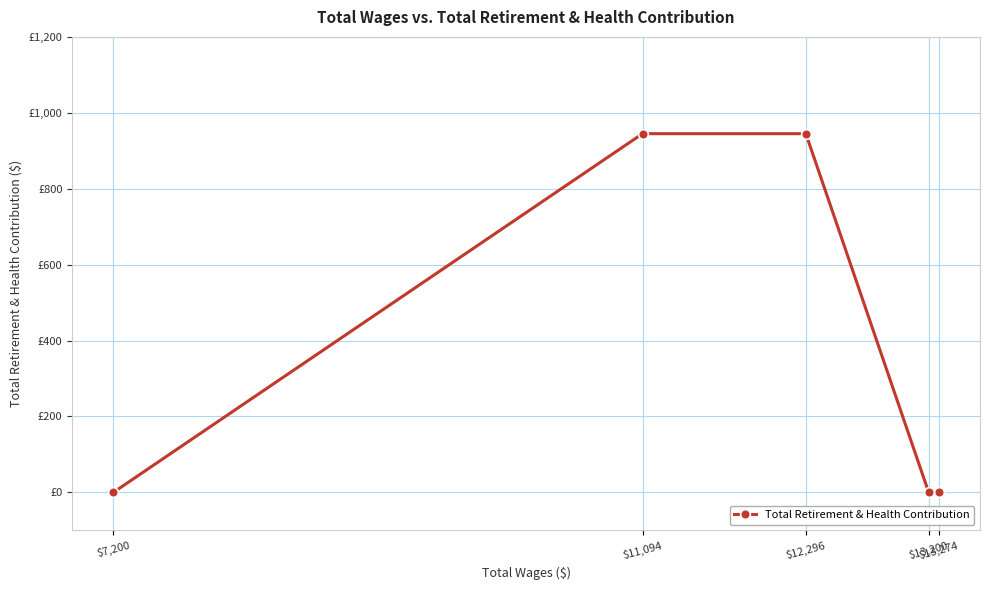

Does the chart have visible grid lines?

Yes